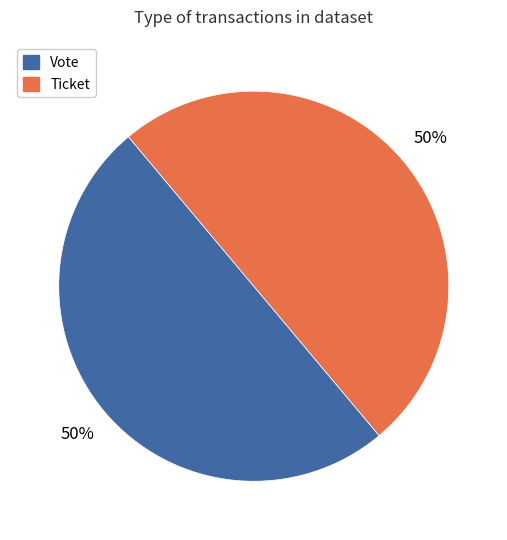

To the nearest percent, what is the average slice percentage?

50%